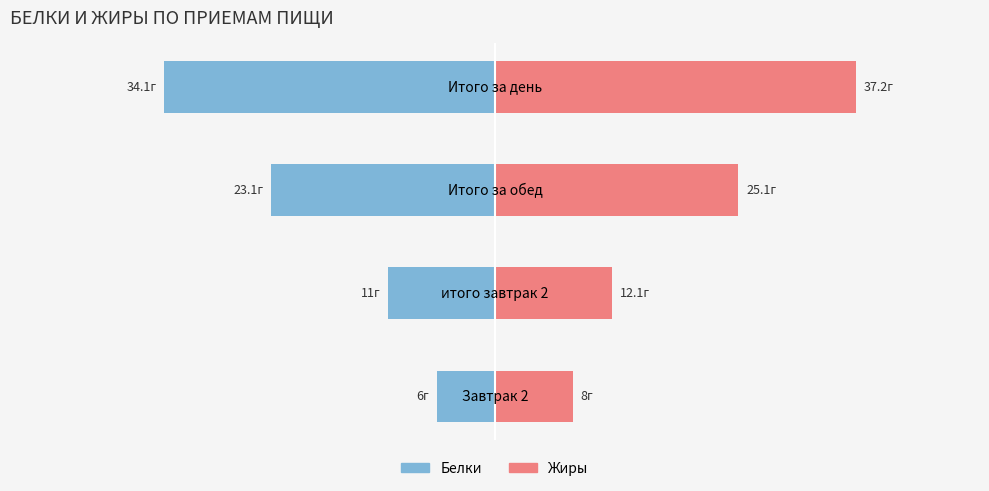

Reading right to left, list all the values displayed in this chart.

Белки: -34.1	-23.1	-11.0	-6.0
Жиры: 37.2	25.1	12.1	8.0